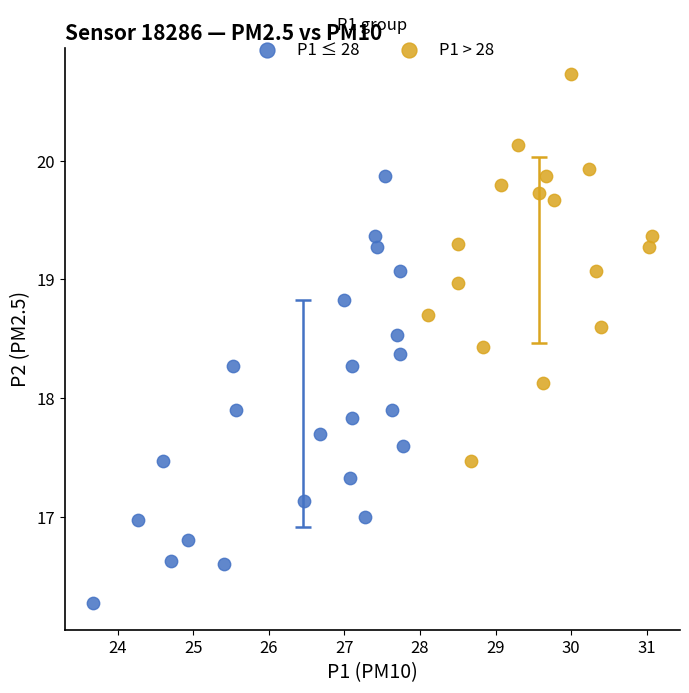

Which series reaches the minimum Y coordinate?

P1 ≤ 28